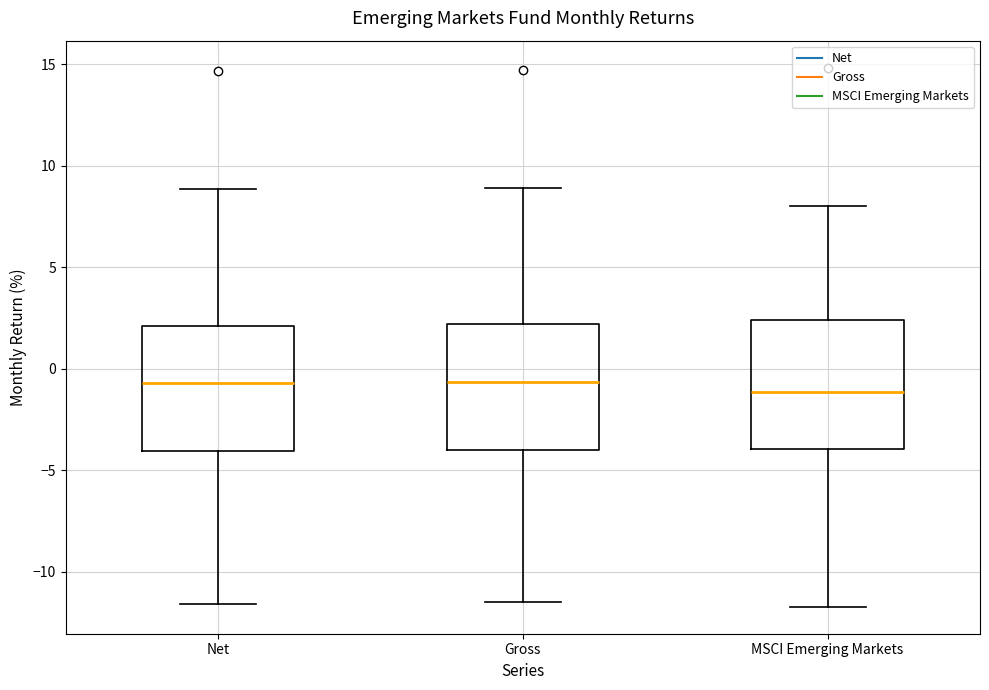

Reading left to right, read every box against the y-axis: the position of its median line, the range the box covers, and the ends of its whiskers. The values are not printed on the chart, so give them approximately, as read against the axis.

Net: median -0.5, box -4.0 to 2.0, whiskers -11.5 to 9.0
Gross: median -0.5, box -4.0 to 2.0, whiskers -11.5 to 9.0
MSCI Emerging Markets: median -1.0, box -4.0 to 2.5, whiskers -11.5 to 8.0